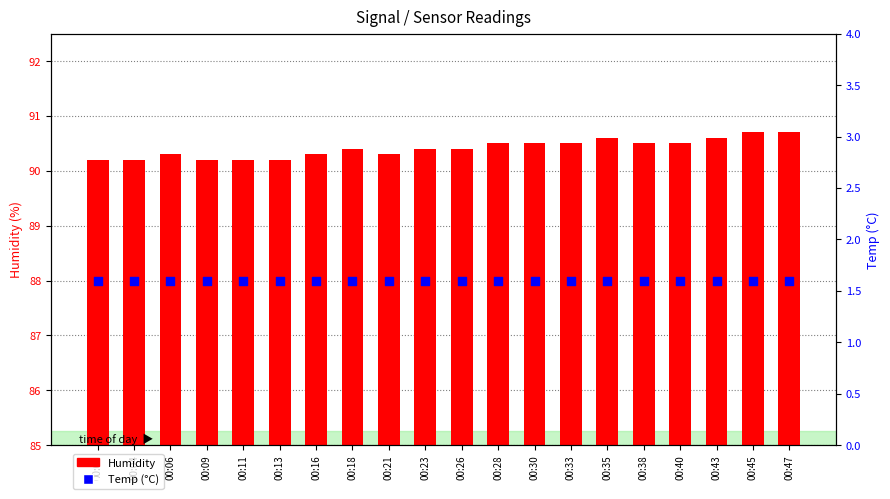

Which series has the largest Y range (max minus min)?

Humidity